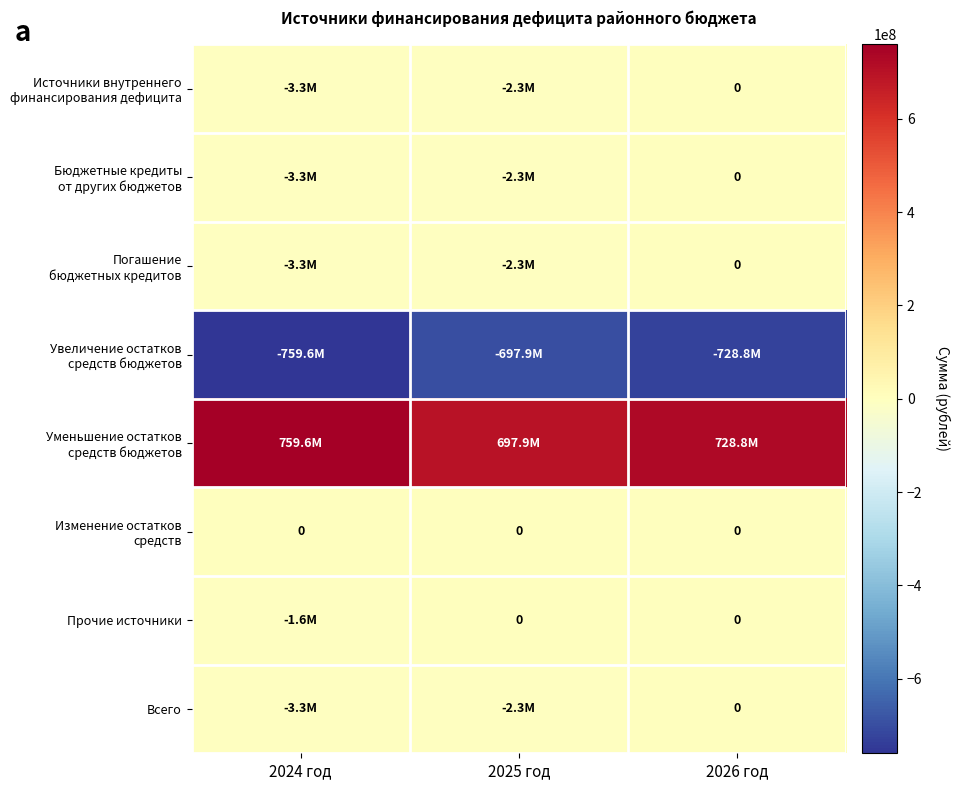

Which series has the largest total across all categories?

Уменьшение остатков средств бюджетов